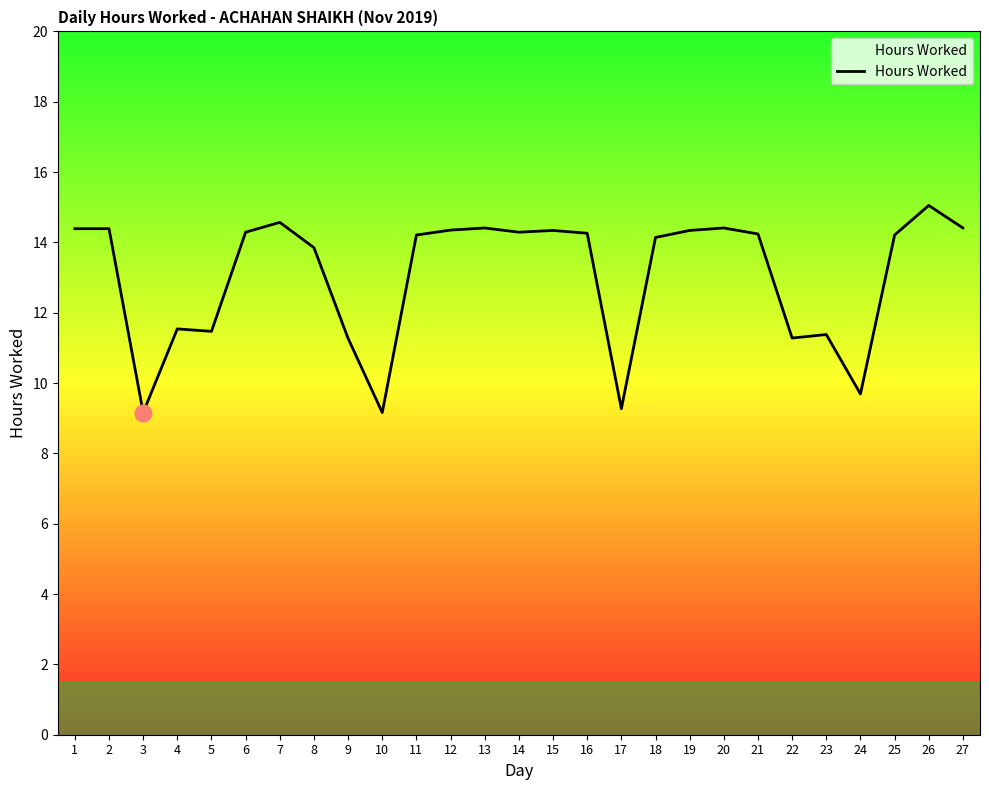

Which has a higher value, 1 or 25?

1